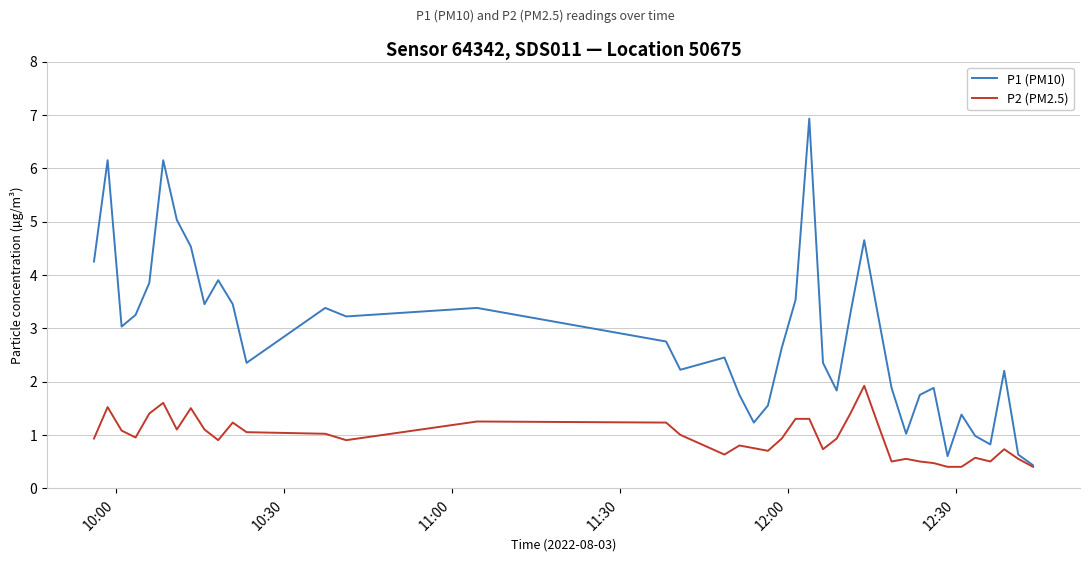

What are all the series names shown in the legend?

P1 (PM10), P2 (PM2.5)